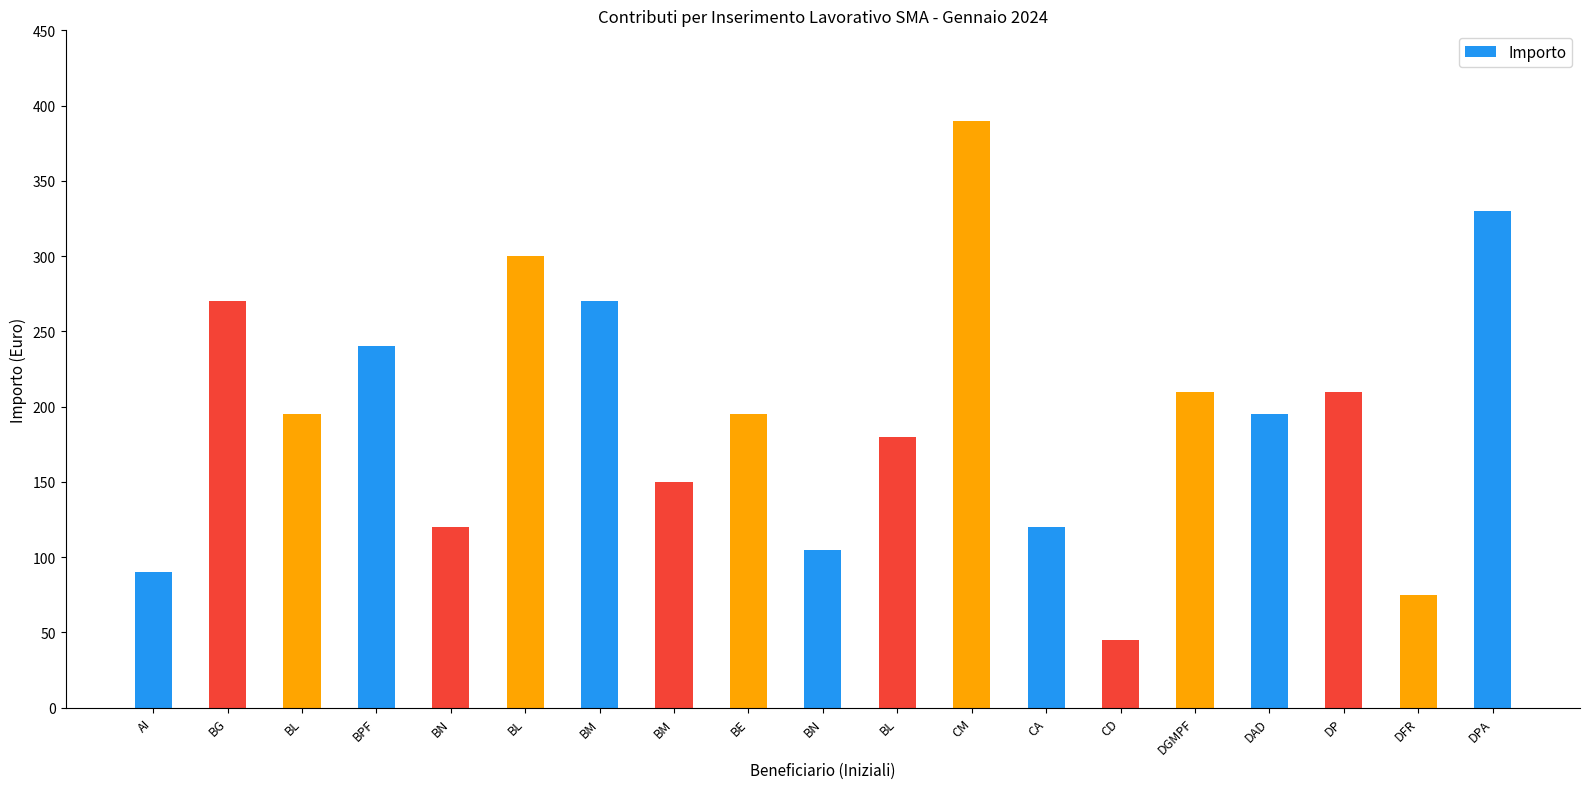

At which category does the chart reach its peak across all series?

CM